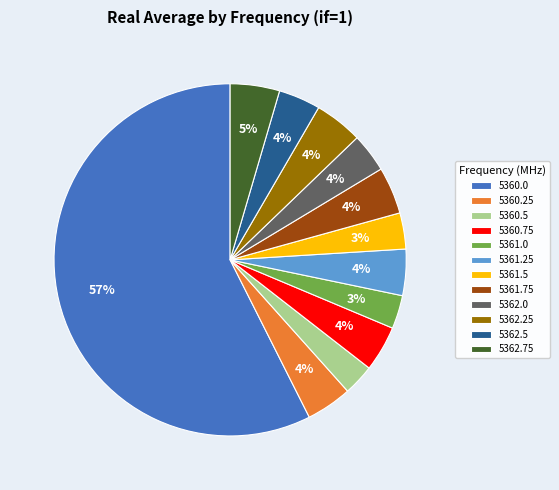

To the nearest percent, what percentage of the pie is 5360.25?

4%